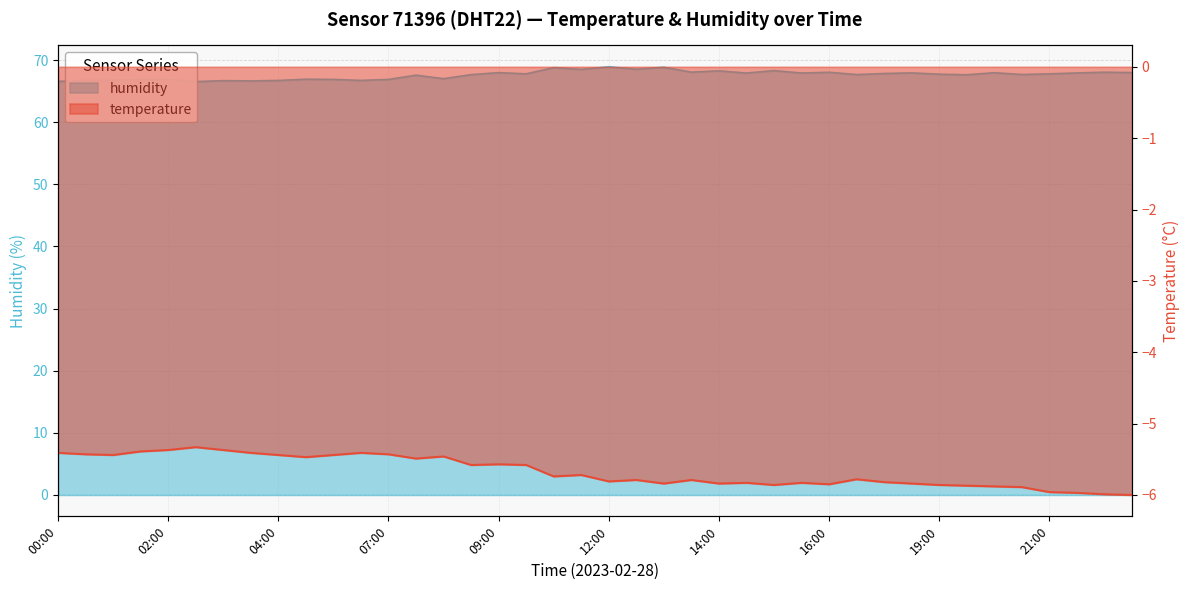

What is the sum of all temperature values?

-226.8